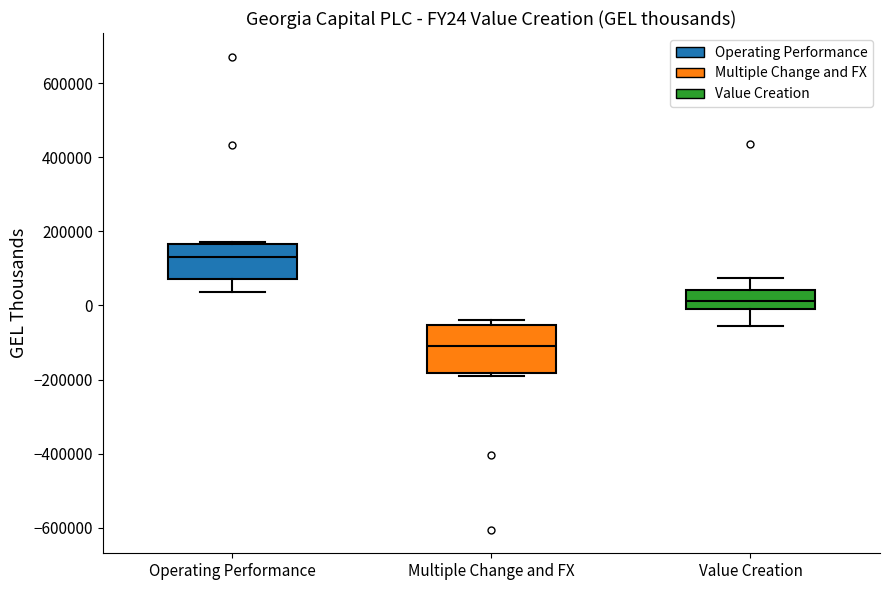

Which box is the tallest, from its lower edge to its upper edge?

Multiple Change and FX